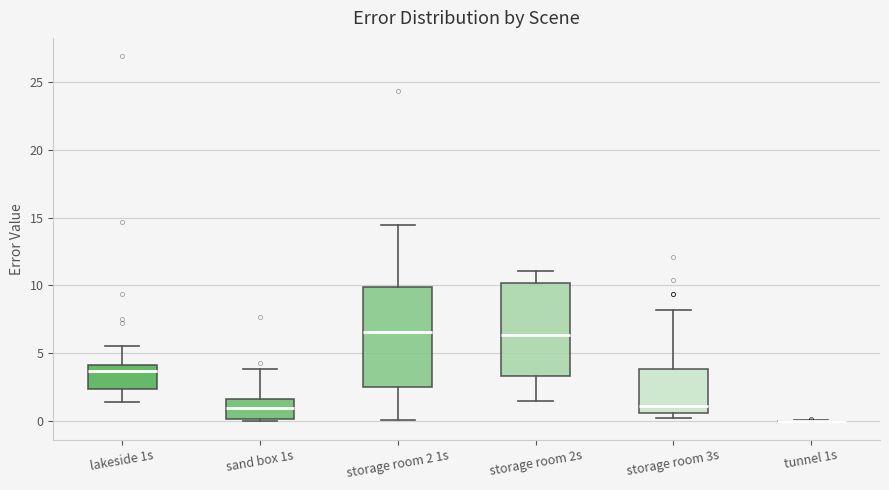

Reading left to right, transcribe this box plot: for each box, give where its median line is, the range the box spans, and where its two whiskers end, as read against the y-axis. The values are not printed on the chart, so give them approximately, as read against the axis.

lakeside 1s: median 3.5, box 2.5 to 4.0, whiskers 1.5 to 5.5
sand box 1s: median 1.0, box 0.0 to 1.5, whiskers 0.0 to 4.0
storage room 2 1s: median 6.5, box 2.5 to 10.0, whiskers 0.0 to 14.5
storage room 2s: median 6.5, box 3.5 to 10.0, whiskers 1.5 to 11.0
storage room 3s: median 1.0, box 0.5 to 4.0, whiskers 0.0 to 8.0
tunnel 1s: box collapsed to a line at 0.0, whiskers 0.0 to 0.0